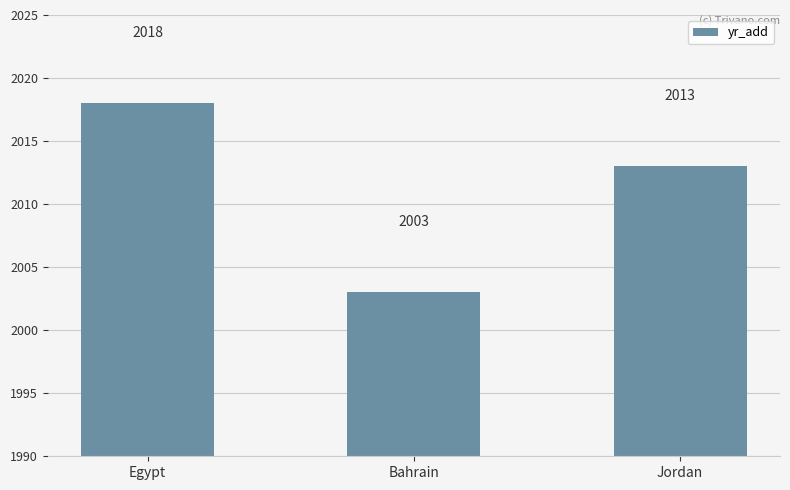

What is the minimum value shown in the chart?

2003